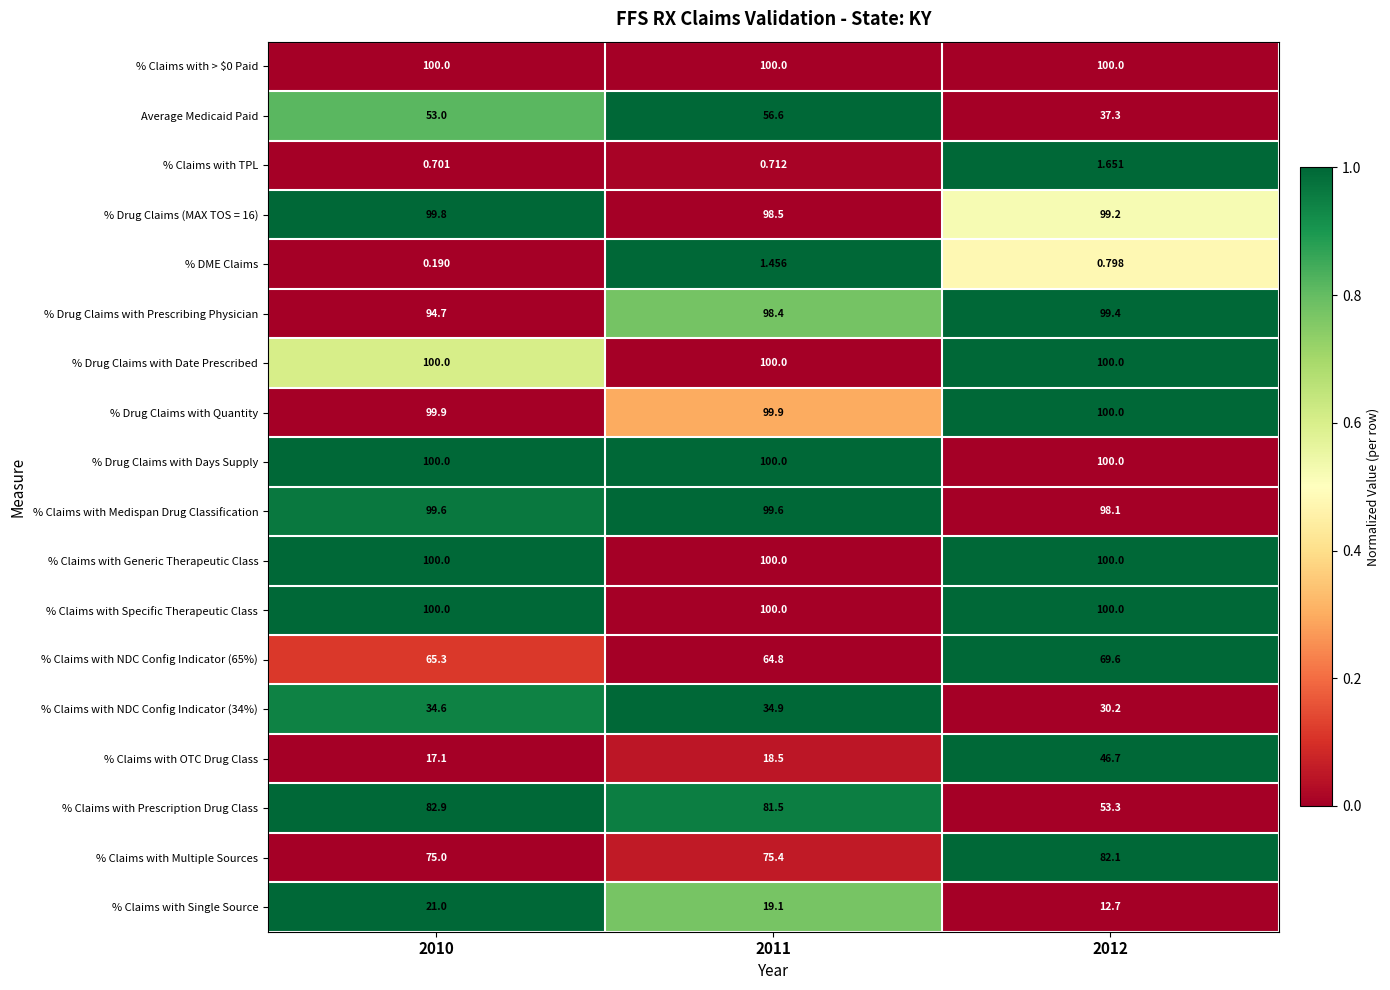

Rank the series at 2011 from highest to lowest value.

Average Medicaid Paid, % DME Claims, % Drug Claims with Days Supply, % Claims with Medispan Drug Classification, % Claims with NDC Config Indicator (34%), % Claims with Prescription Drug Class, % Drug Claims with Prescribing Physician, % Claims with Single Source, % Drug Claims with Quantity, % Claims with Multiple Sources, % Claims with OTC Drug Class, % Claims with TPL, % Claims with > $0 Paid, % Drug Claims (MAX TOS = 16), % Drug Claims with Date Prescribed, % Claims with Generic Therapeutic Class, % Claims with Specific Therapeutic Class, % Claims with NDC Config Indicator (65%)